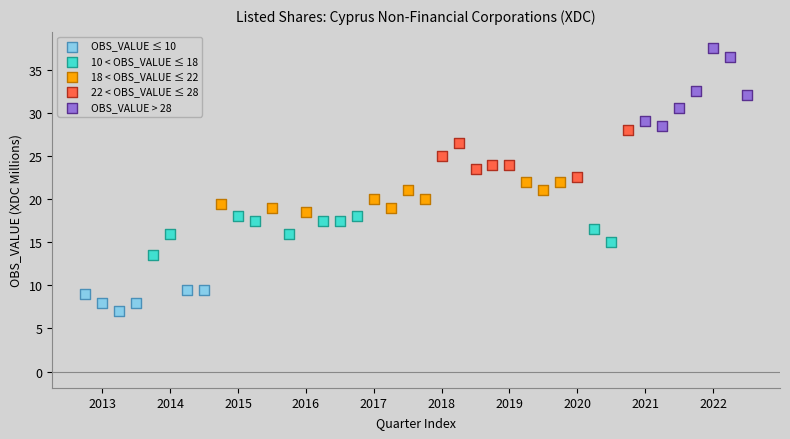

Which series contains the lowest Y value?

OBS_VALUE ≤ 10